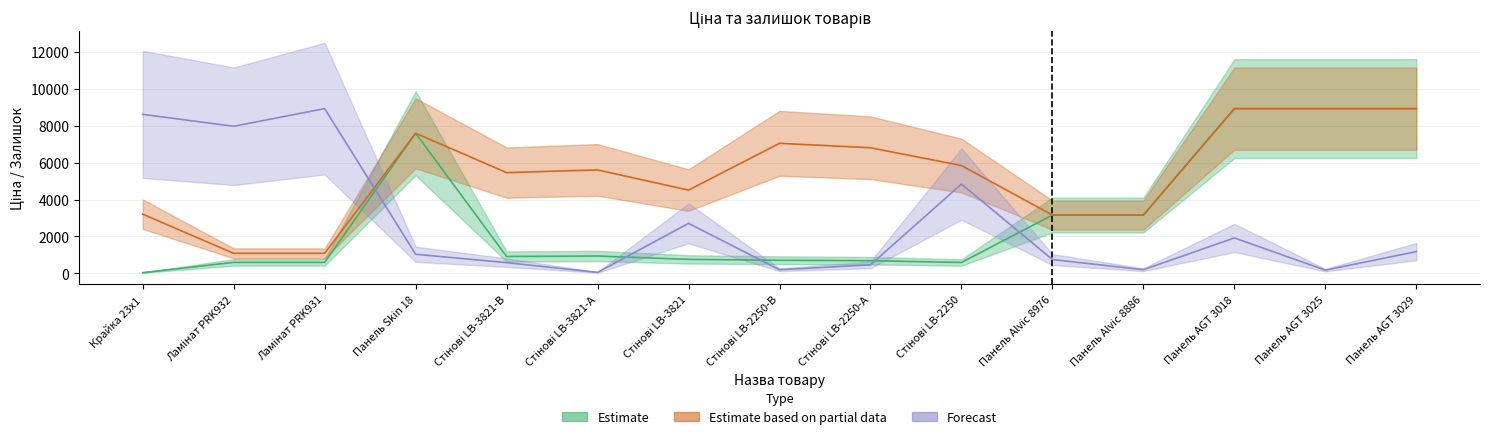

What is the average value of the Ціна series?

3099.6